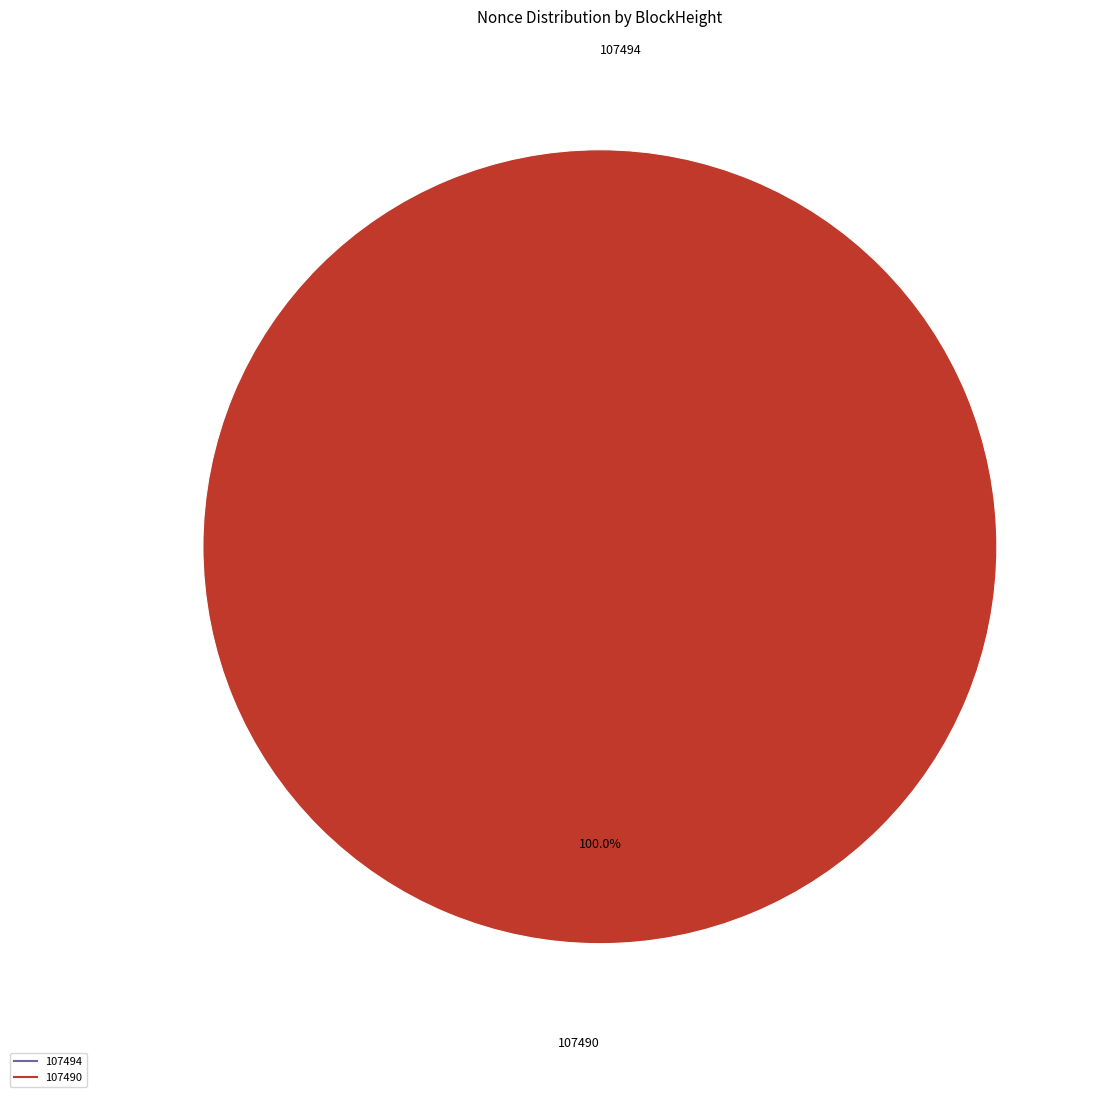

To the nearest percent, what is the difference between the largest and smallest slice percentages?

100%